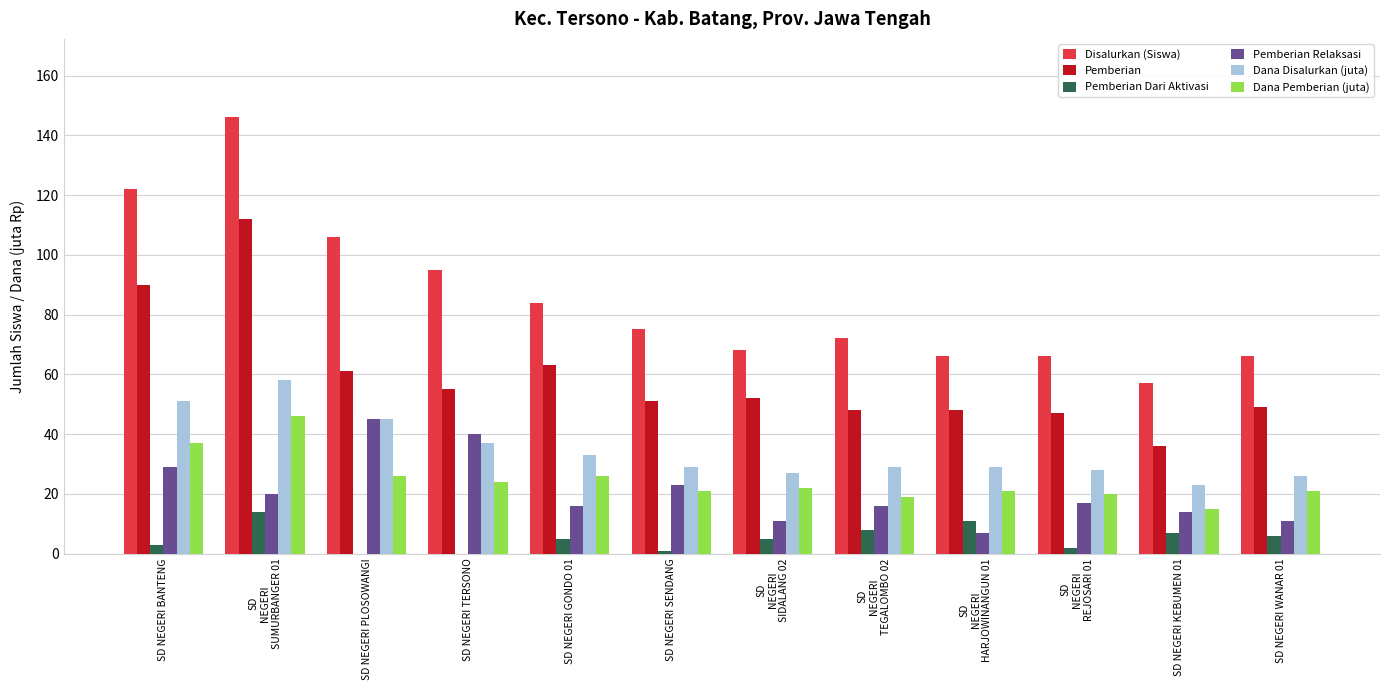

At which label does Pemberian Dari Aktivasi reach its peak?

SD
NEGERI
SUMURBANGER 01